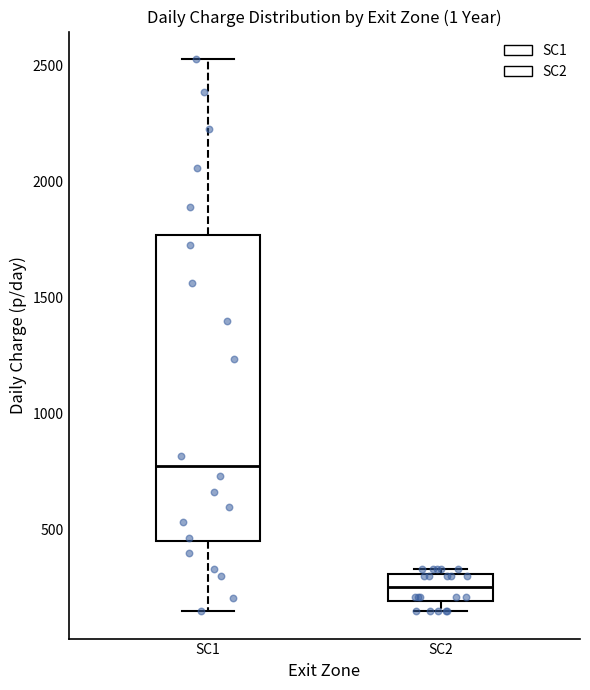

Reading left to right, transcribe this box plot: for each box, give where its median line is, the range the box spans, and where its two whiskers end, as read against the y-axis. The values are not printed on the chart, so give them approximately, as read against the axis.

SC1: median 750, box 450 to 1750, whiskers 150 to 2550
SC2: median 250, box 200 to 300, whiskers 150 to 350